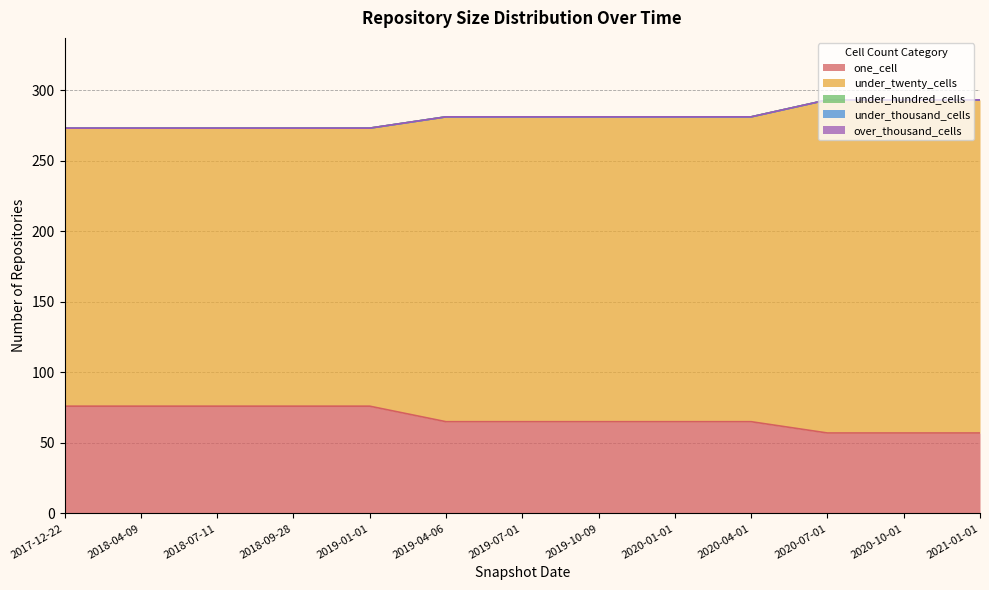

Reading right to left, transcribe all the data shown in this chart.

one_cell: 2021-01-01=57	2020-10-01=57	2020-07-01=57	2020-04-01=65	2020-01-01=65	2019-10-09=65	2019-07-01=65	2019-04-06=65	2019-01-01=76	2018-09-28=76	2018-07-11=76	2018-04-09=76	2017-12-22=76
under_twenty_cells: 2021-01-01=236	2020-10-01=236	2020-07-01=236	2020-04-01=216	2020-01-01=216	2019-10-09=216	2019-07-01=216	2019-04-06=216	2019-01-01=197	2018-09-28=197	2018-07-11=197	2018-04-09=197	2017-12-22=197
under_hundred_cells: 2021-01-01=0	2020-10-01=0	2020-07-01=0	2020-04-01=0	2020-01-01=0	2019-10-09=0	2019-07-01=0	2019-04-06=0	2019-01-01=0	2018-09-28=0	2018-07-11=0	2018-04-09=0	2017-12-22=0
under_thousand_cells: 2021-01-01=0	2020-10-01=0	2020-07-01=0	2020-04-01=0	2020-01-01=0	2019-10-09=0	2019-07-01=0	2019-04-06=0	2019-01-01=0	2018-09-28=0	2018-07-11=0	2018-04-09=0	2017-12-22=0
over_thousand_cells: 2021-01-01=0	2020-10-01=0	2020-07-01=0	2020-04-01=0	2020-01-01=0	2019-10-09=0	2019-07-01=0	2019-04-06=0	2019-01-01=0	2018-09-28=0	2018-07-11=0	2018-04-09=0	2017-12-22=0